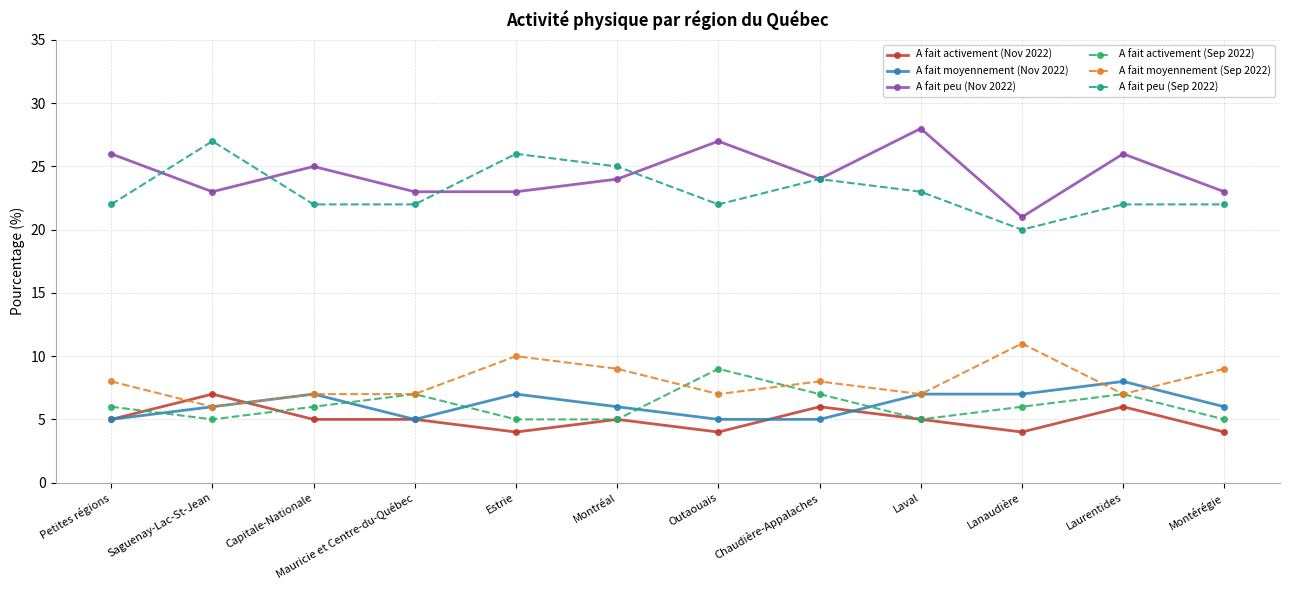

What is the difference between the A fait activement (Nov 2022) values at Saguenay-Lac-St-Jean and Mauricie et Centre-du-Québec?

2